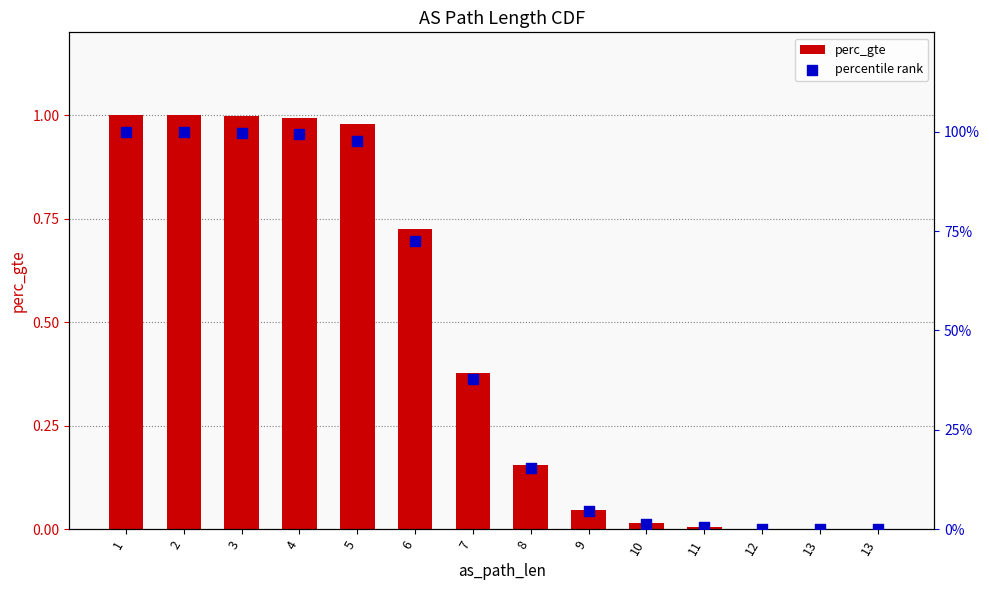

Which series reaches the maximum Y coordinate?

perc_gte